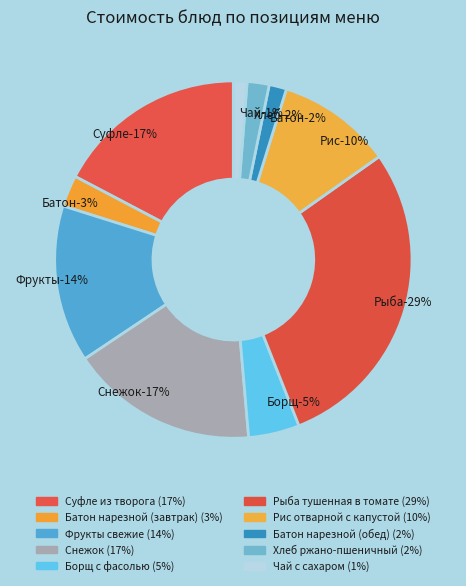

What is the largest slice in the pie chart?

Рыба тушенная в томате